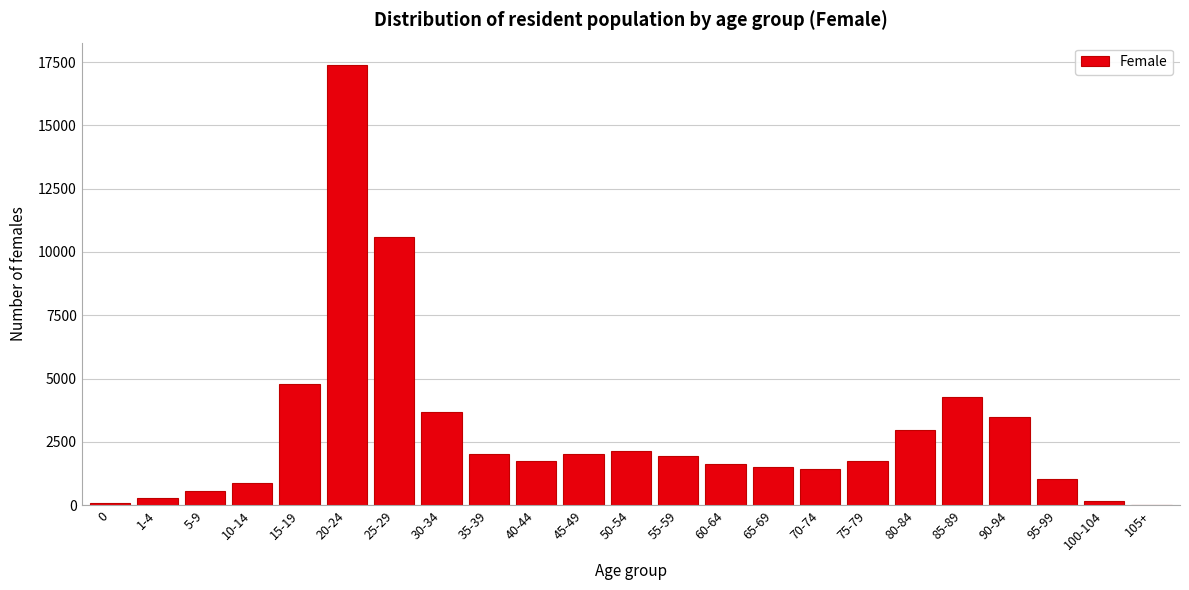

The value at 85-89 is 2813. True or false?

False